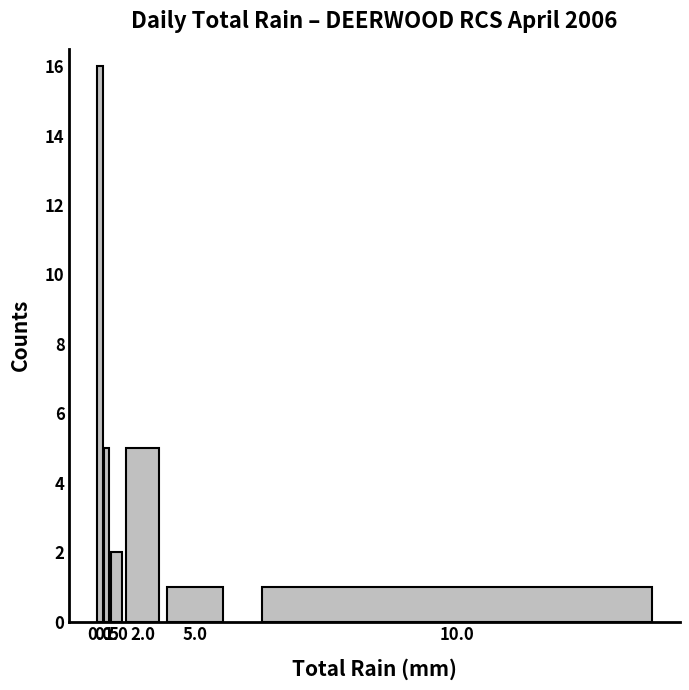

Reading right to left, transcribe all the data shown in this chart.

10.0=1	5.0=1	2.0=5	1.0=2	0.5=5	0.0=16